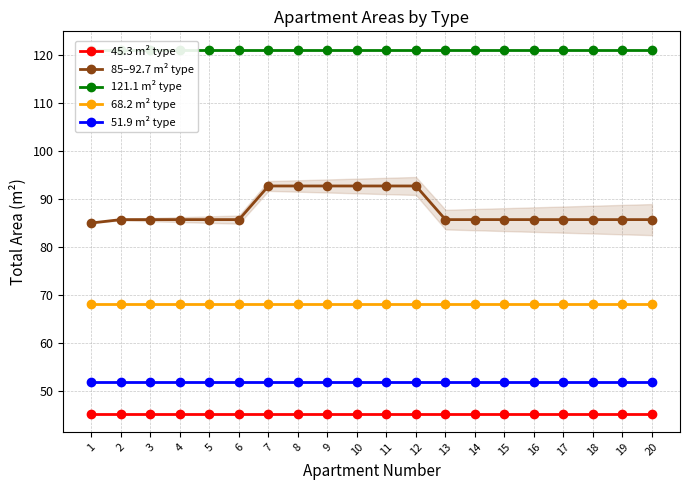

True or false: 68.2 m² type has more than 1 interior local peaks.

False